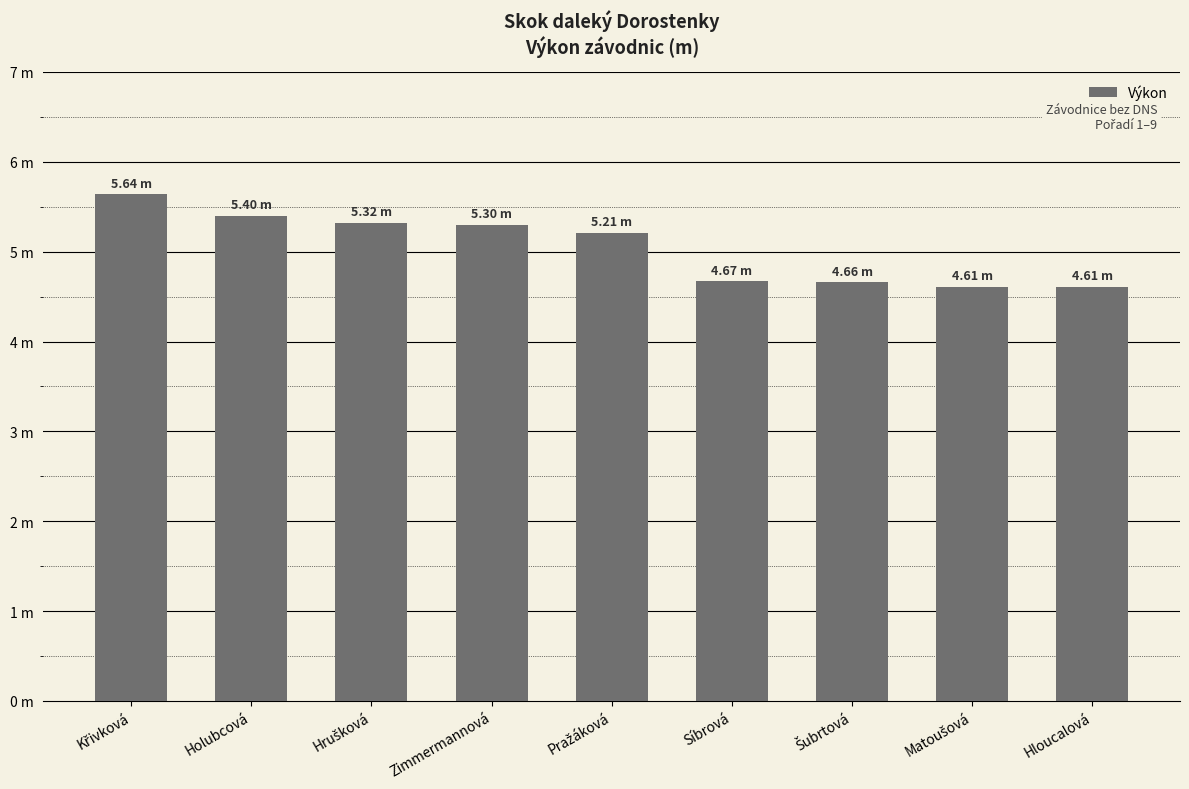

Does the chart contain any negative values?

No